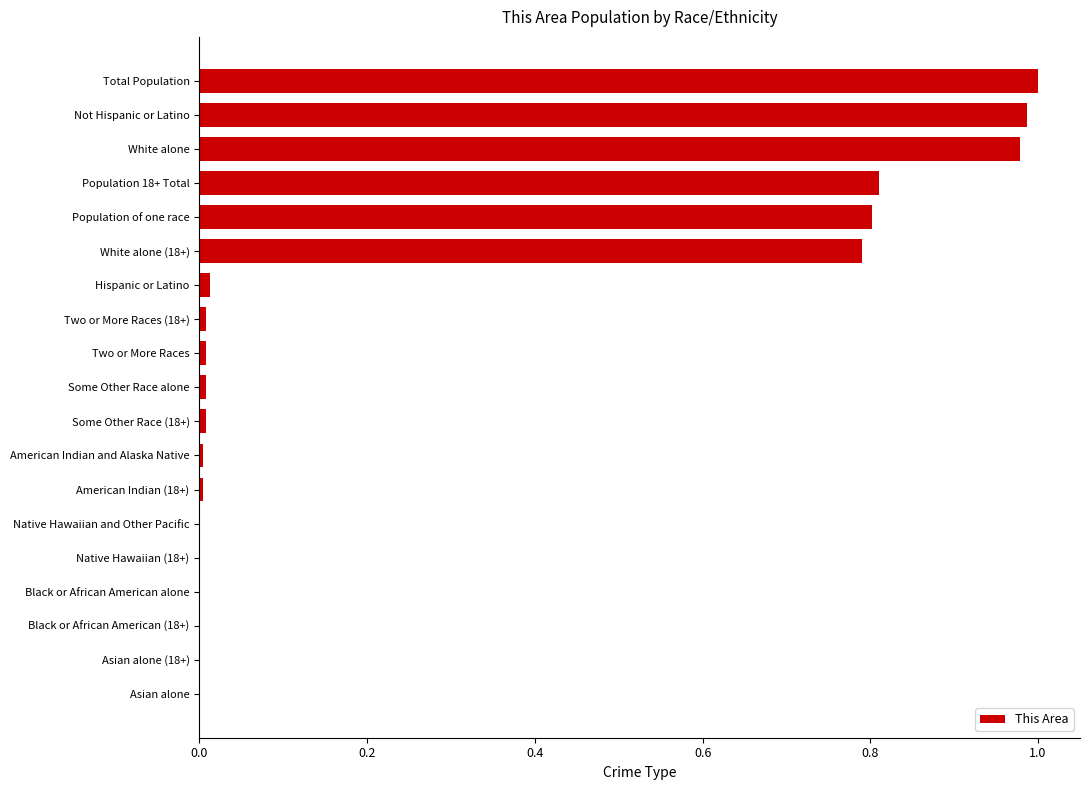

The value at Population of one race is 1.2. True or false?

False